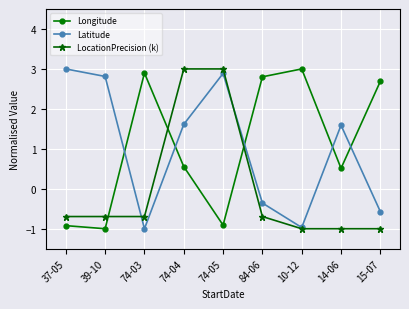

Count the Longitude values in the range 0 to 2.

2